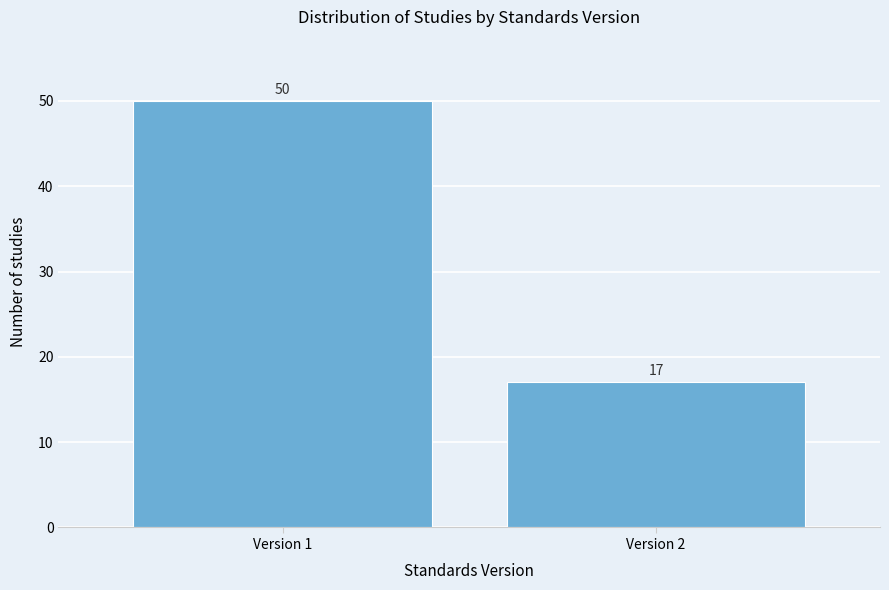

Reading right to left, extract all data points from this chart.

17	50